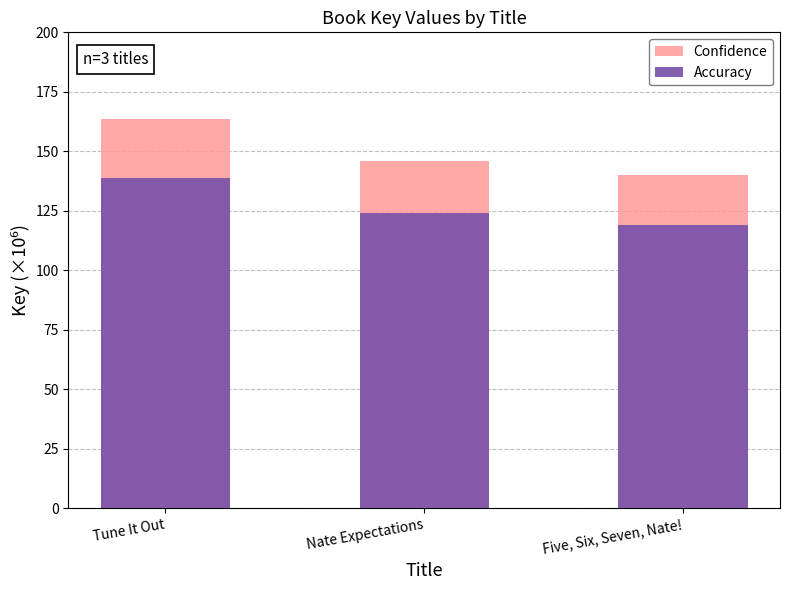

At Nate Expectations, list the series in order from smallest to largest.

Accuracy, Confidence